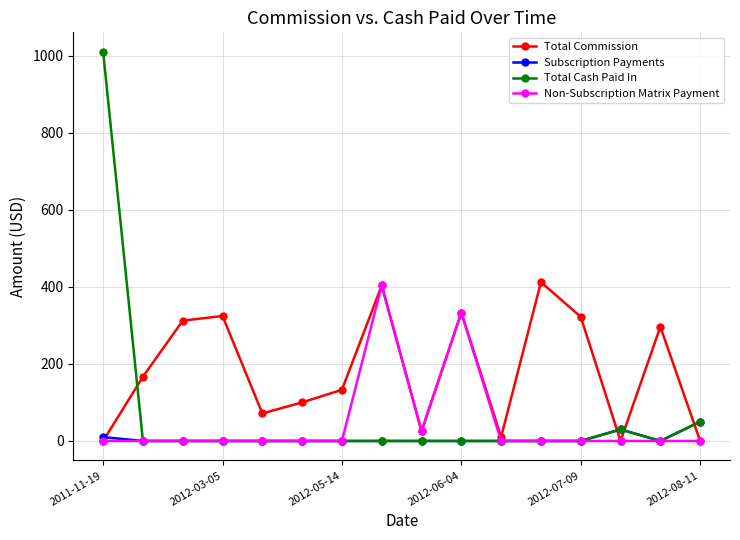

Which series has the widest spread of values?

Total Cash Paid In